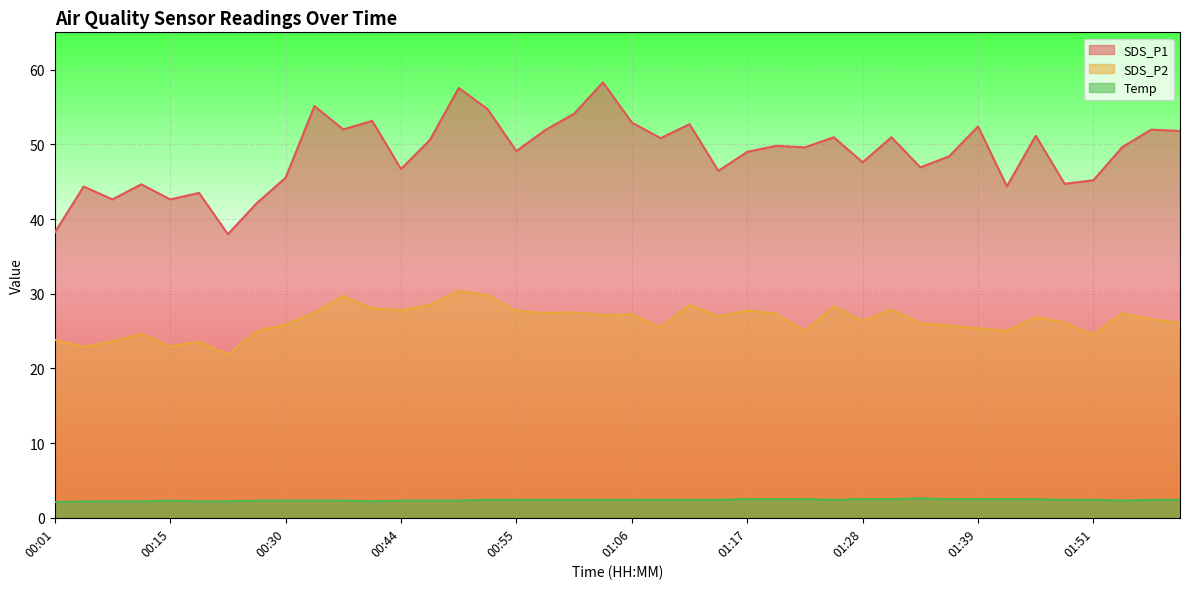

At 01:59, list the series in order from smallest to largest.

Temp, SDS_P2, SDS_P1